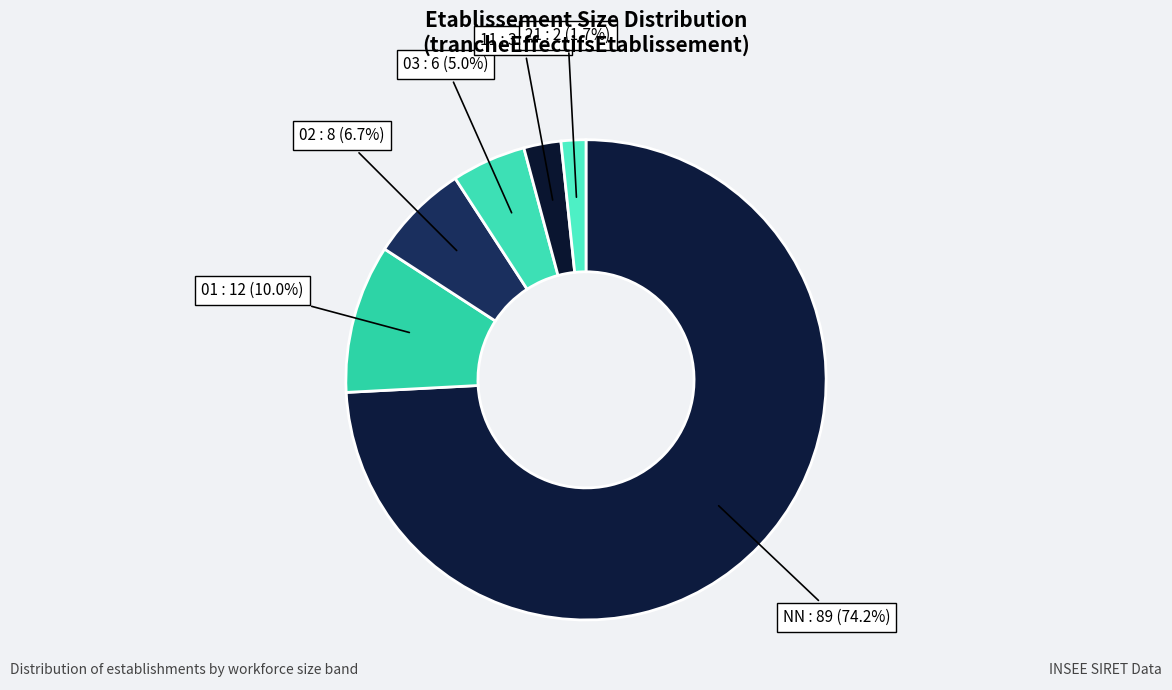

Count the number of slices in the pie.

6